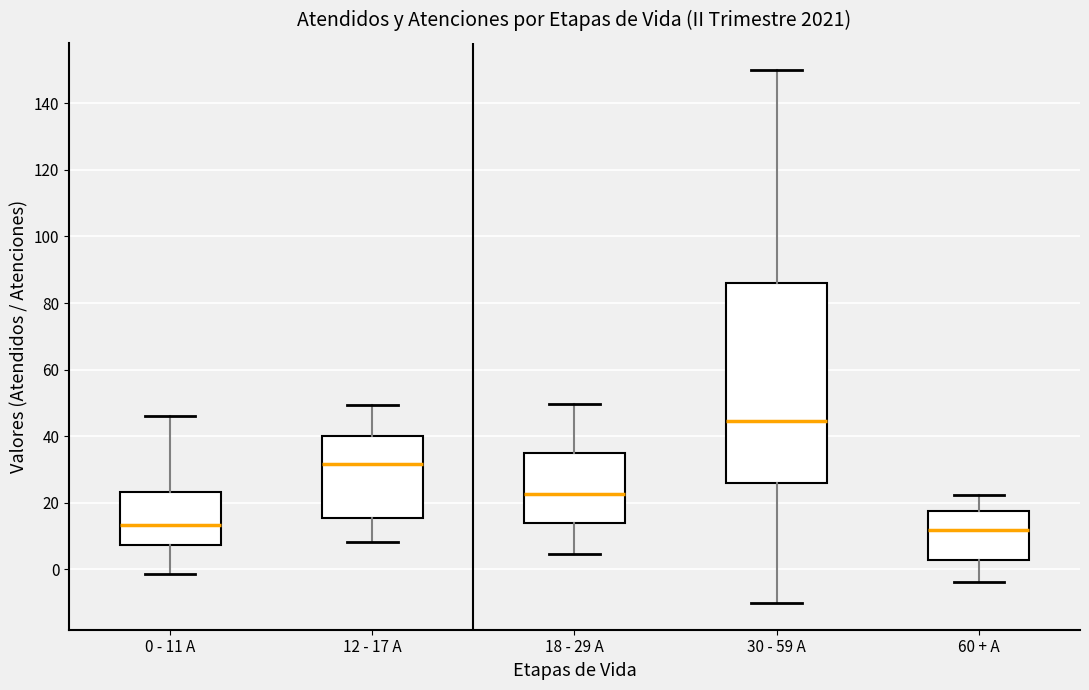

Where does the lower whisker of the box for 30 - 59 A end on the y-axis? The values are not printed on the chart, so give them approximately, as read against the axis.

-10